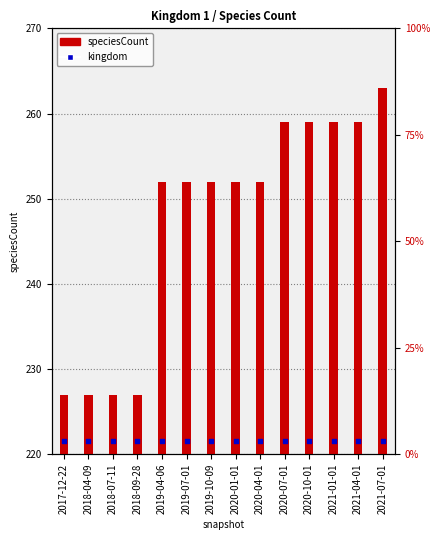

Which series reaches the maximum Y coordinate?

speciesCount